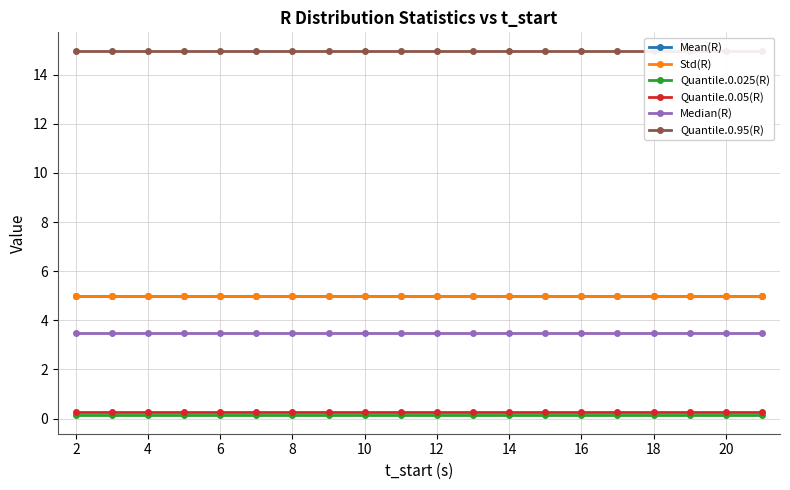

What is the greatest value displayed?

15.0